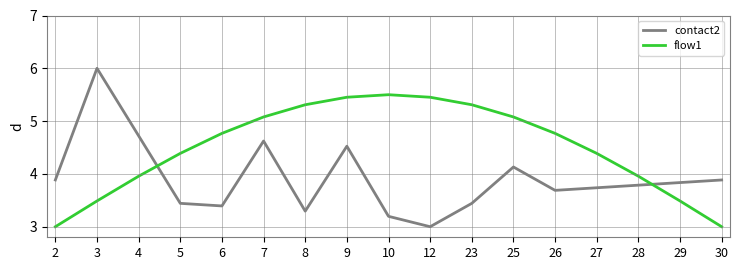

What is the total value across all series at 9?

10.0